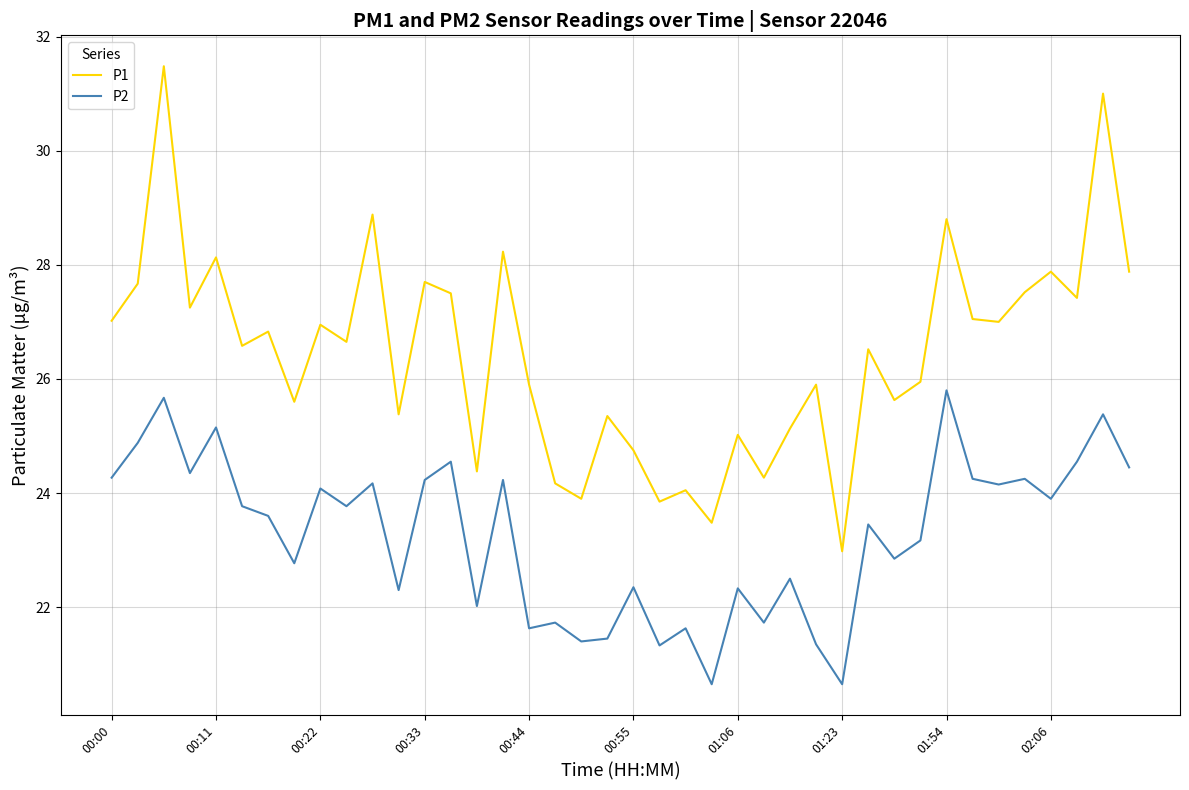

At how many categories does at least one series exceed 22?

40